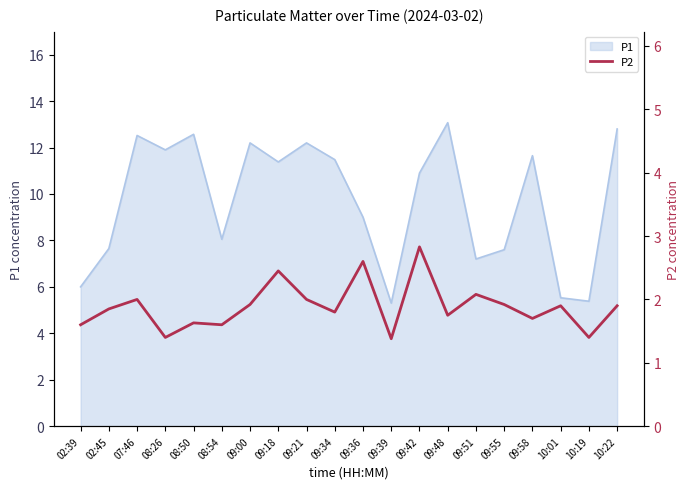

True or false: P1 has a value of 13.8 at 09:36.

False